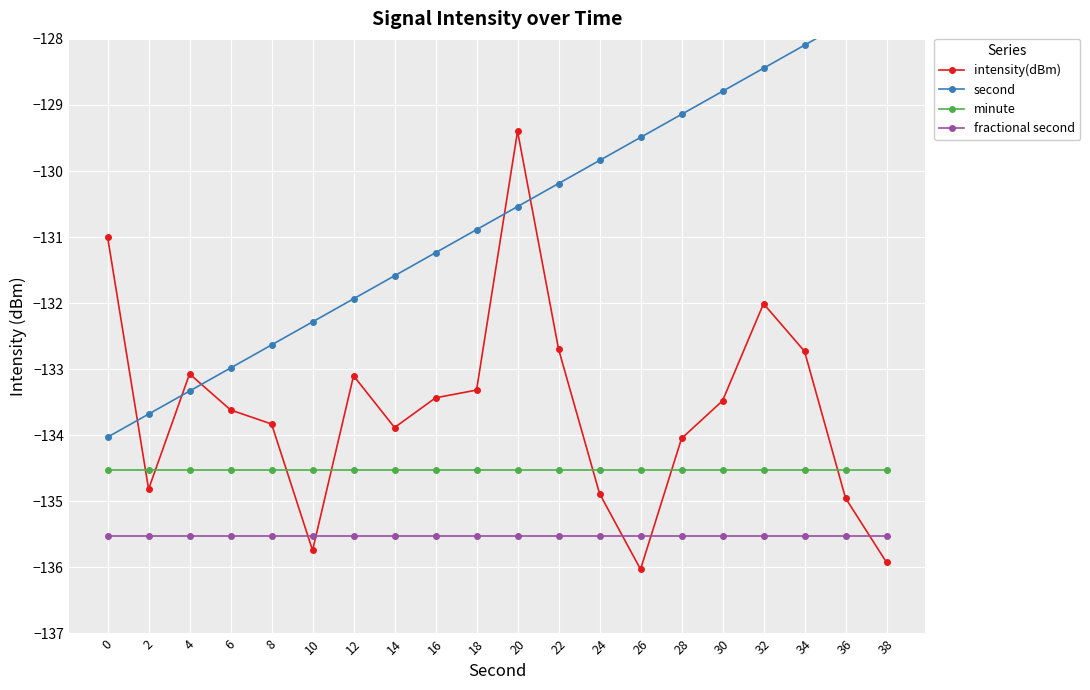

Which has a higher value, 4 or 6?

4